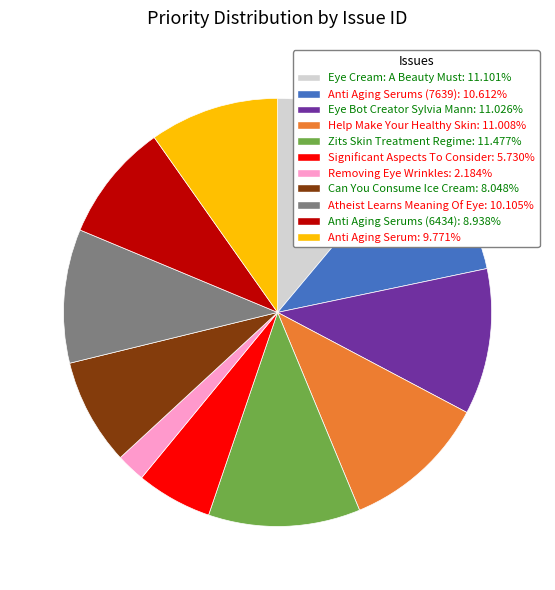

Is there a majority slice in this chart?

No